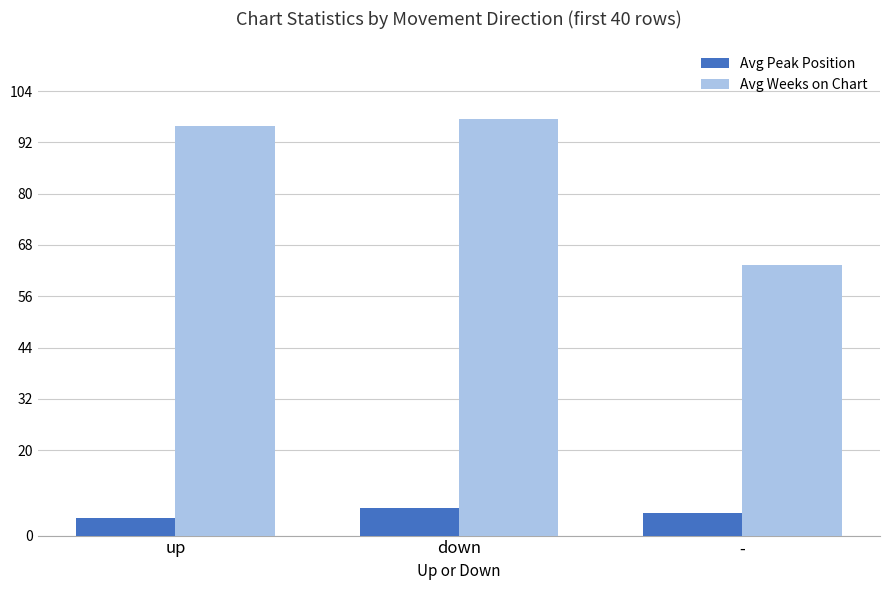

True or false: Avg Weeks on Chart has a value of 97.5 at down.

True